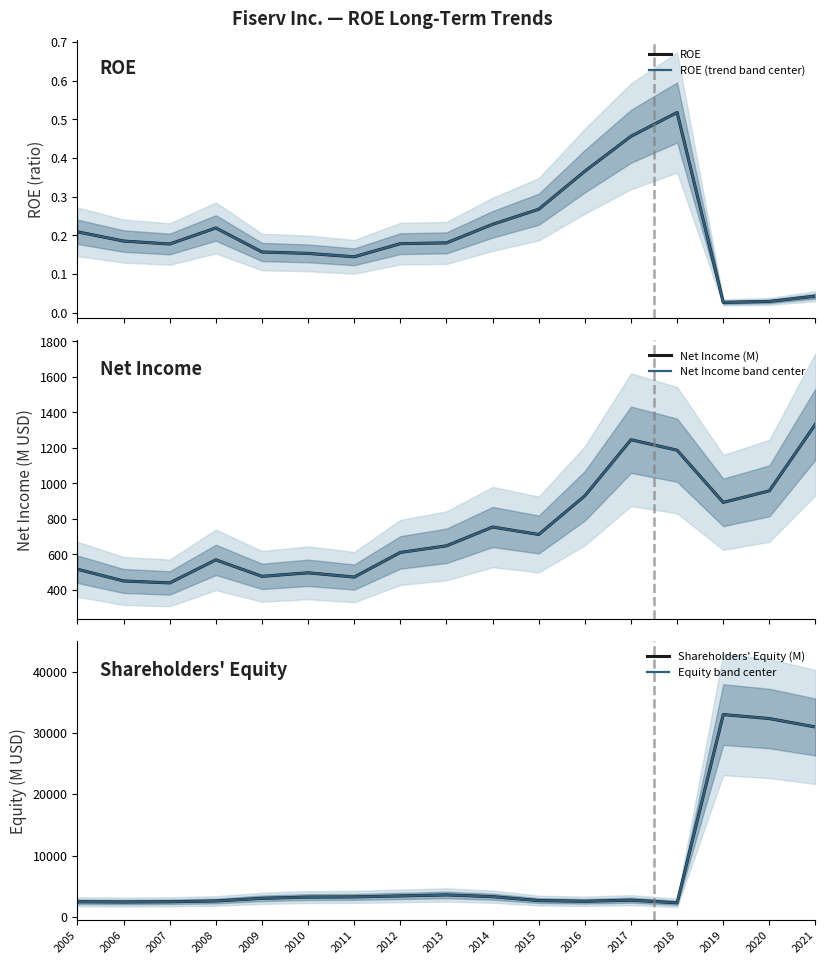

In Shareholders' Equity (M), how many points are lower than both neighbors (excluding endpoints)?

3